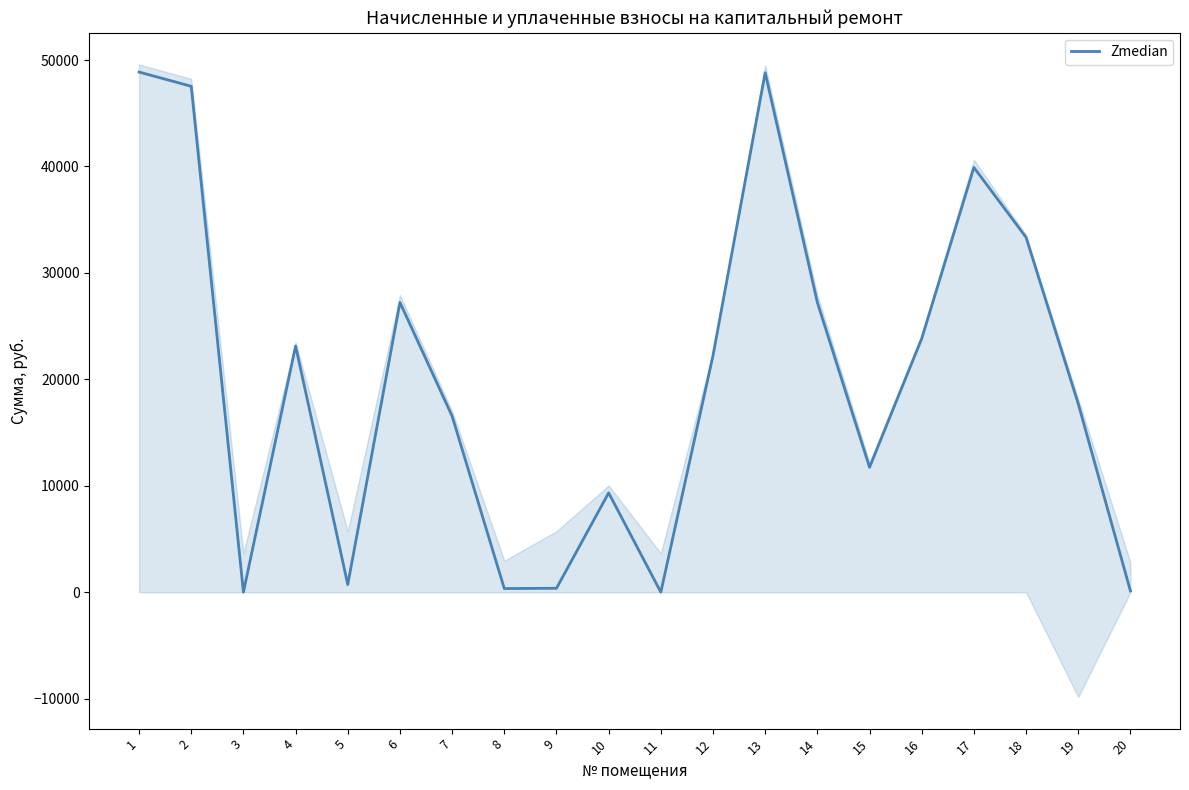

Does the chart have visible grid lines?

No